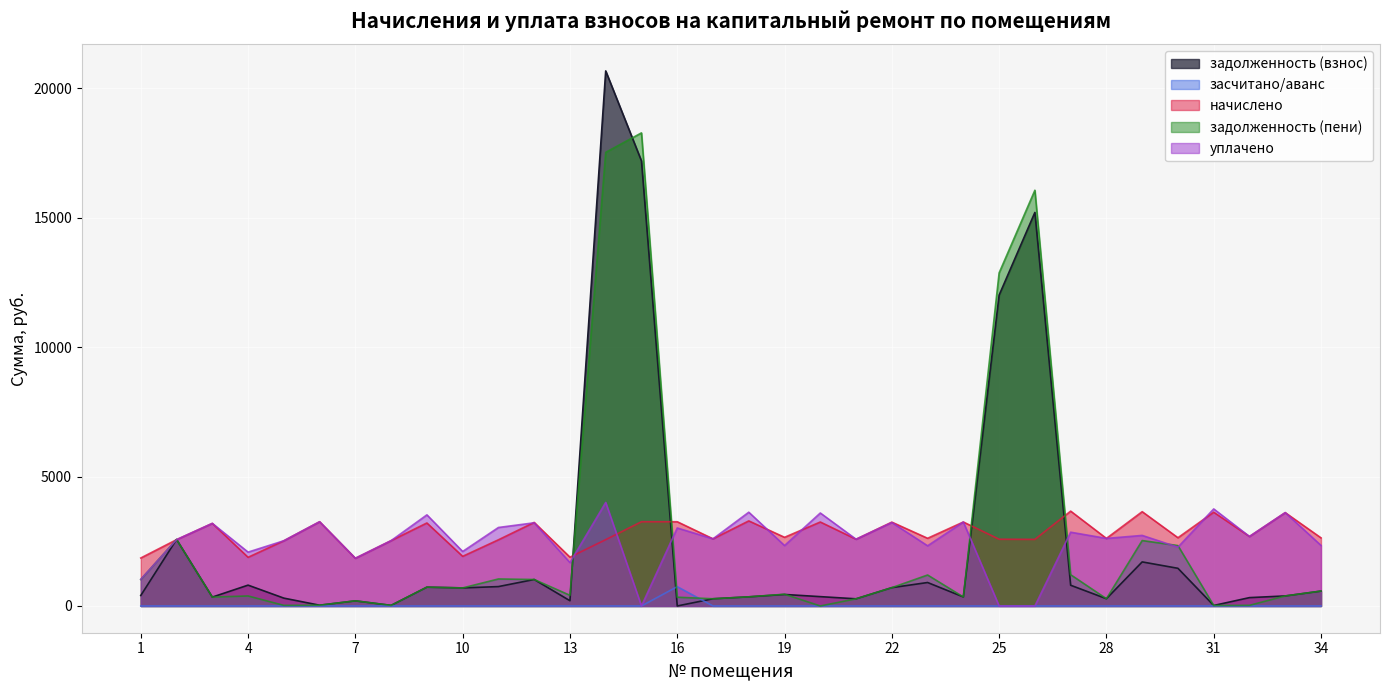

How many lines are shown in the chart?

5